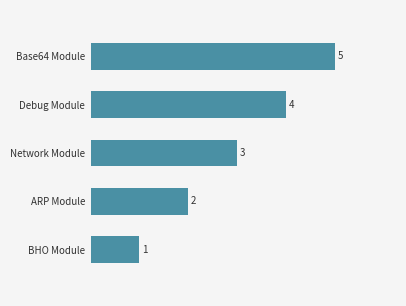

What is the difference between the maximum and minimum values?

4